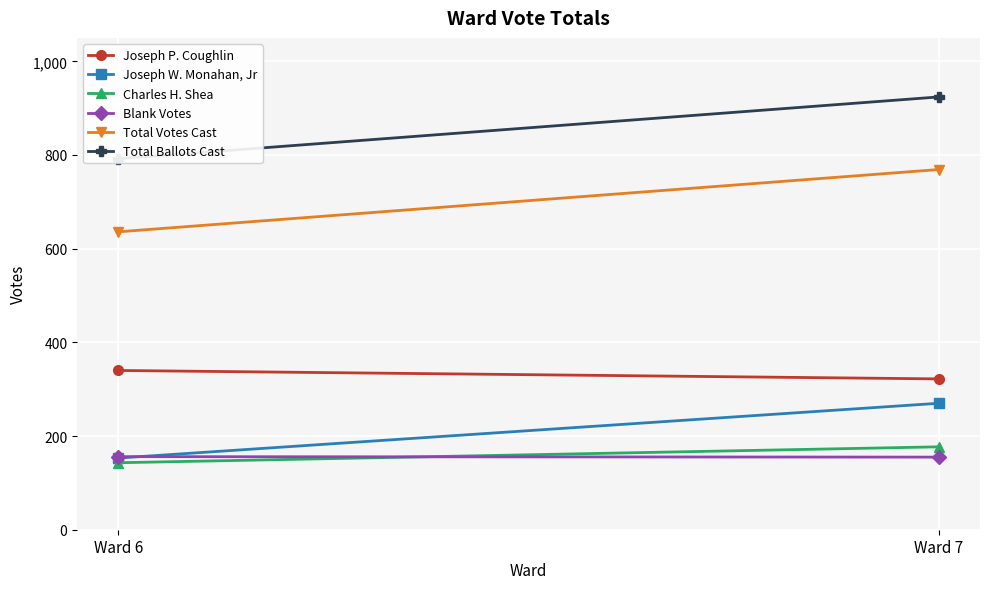

How many categories are shown in the chart?

2